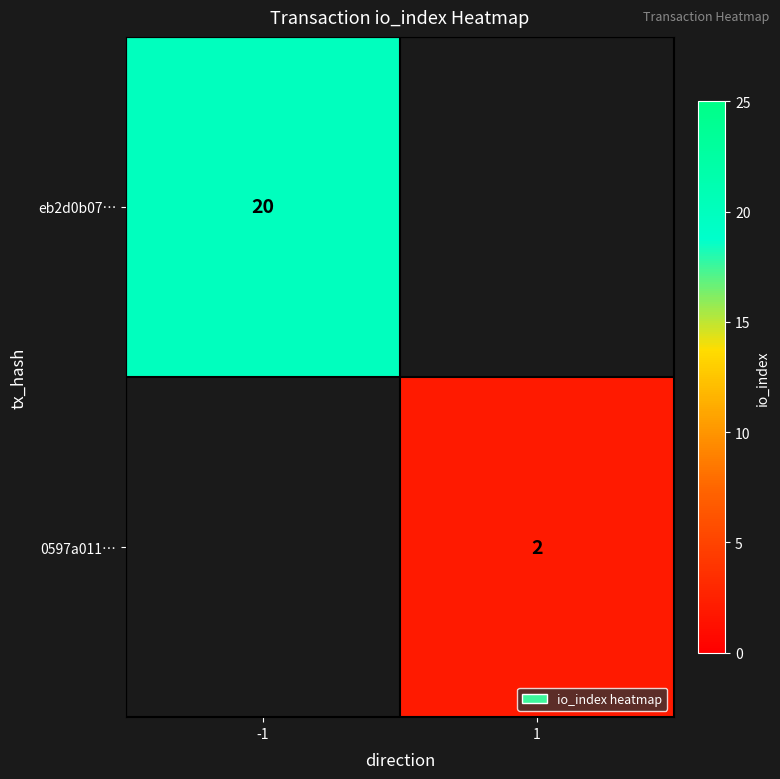

The value of eb2d0b07… at -1 is 20. True or false?

True